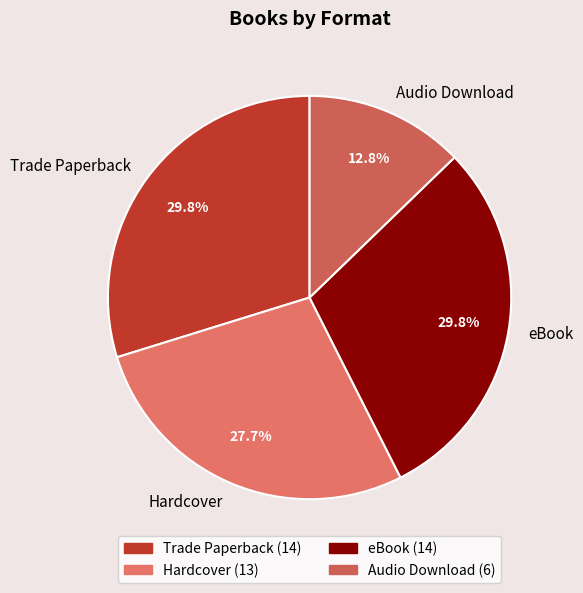

The Hardcover slice represents 28% of the pie. True or false?

True